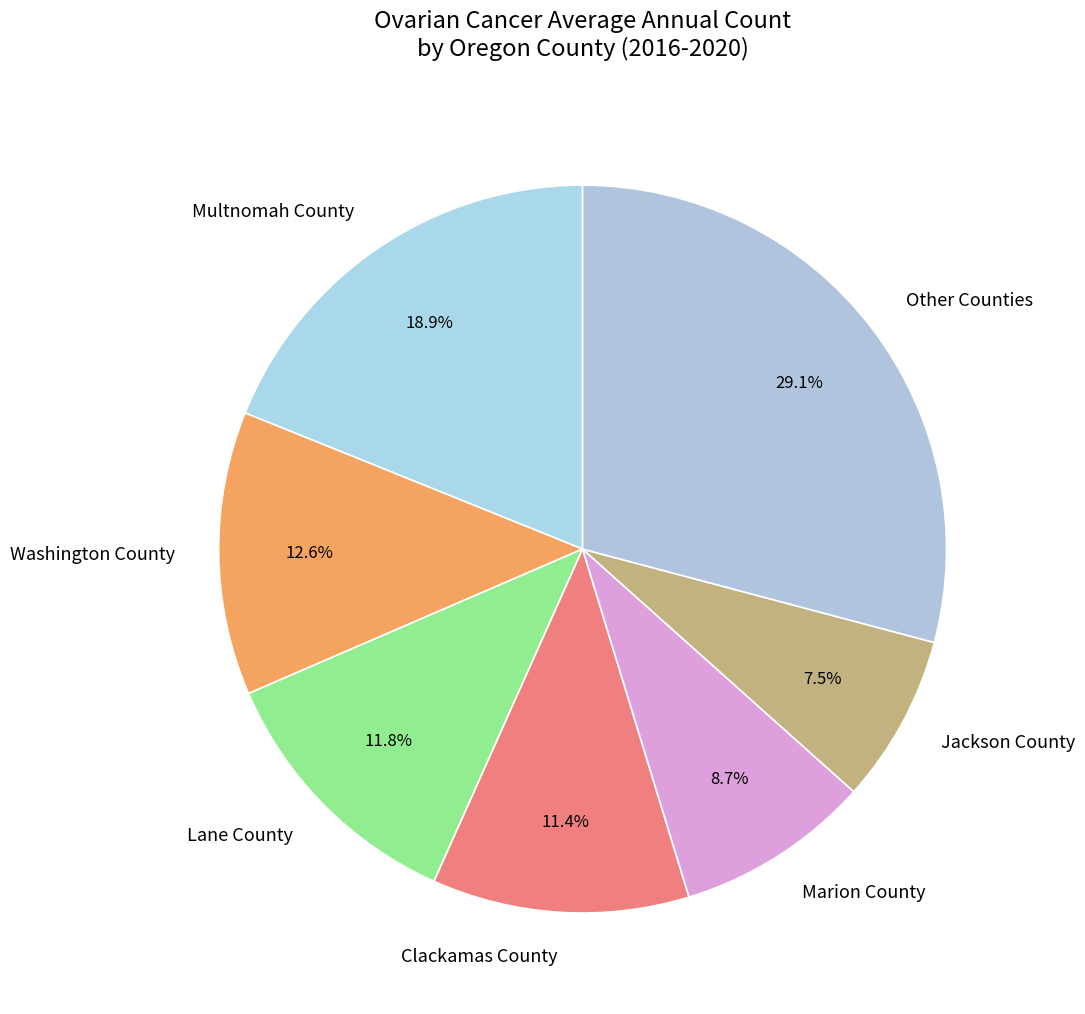

What percentage is NOT represented by Lane County?

88.2%